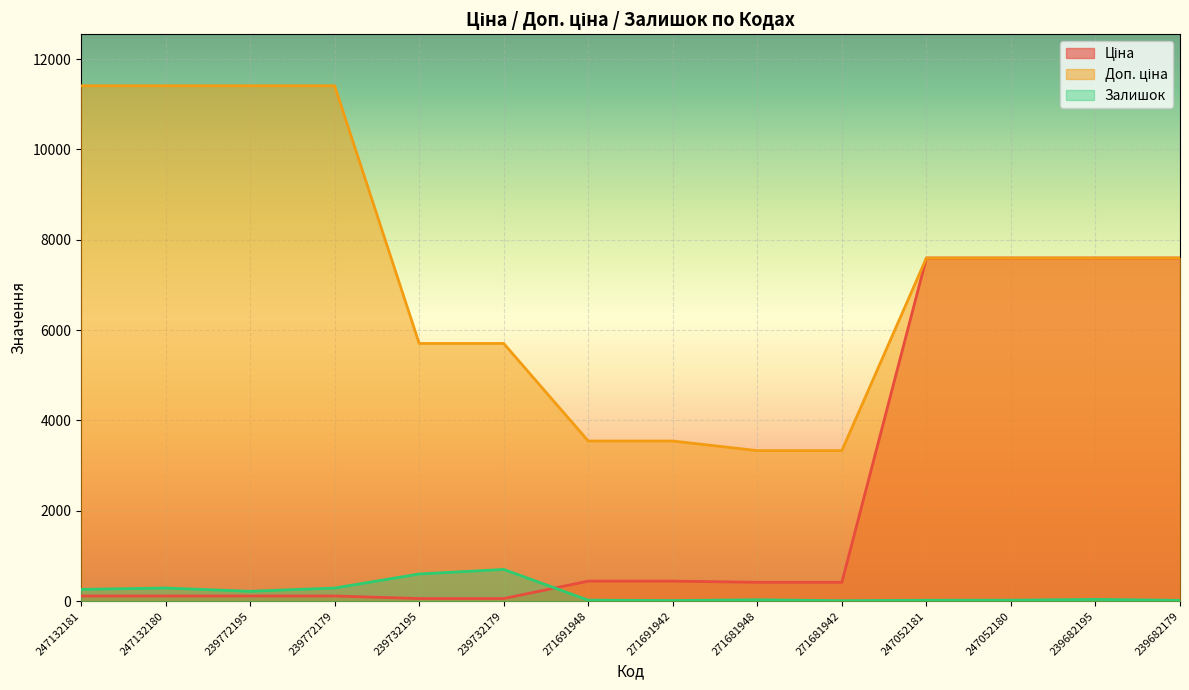

Count the number of data series in this chart.

3